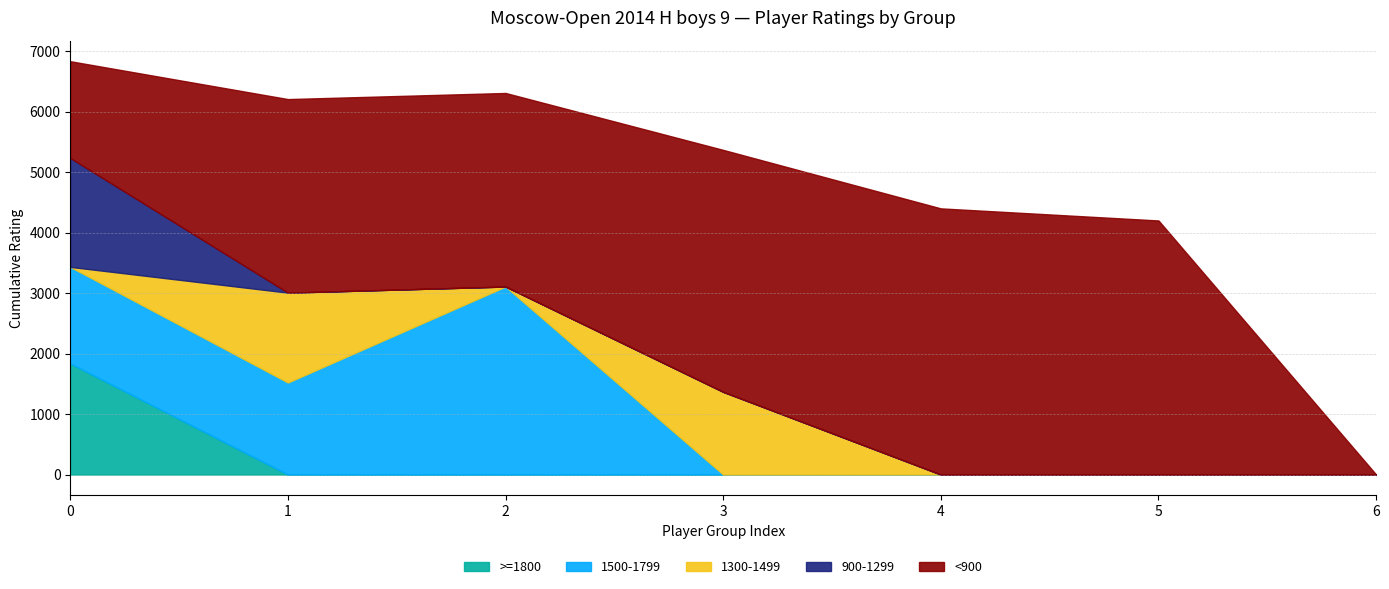

The value of >=1800 at 0 is 1836. True or false?

True